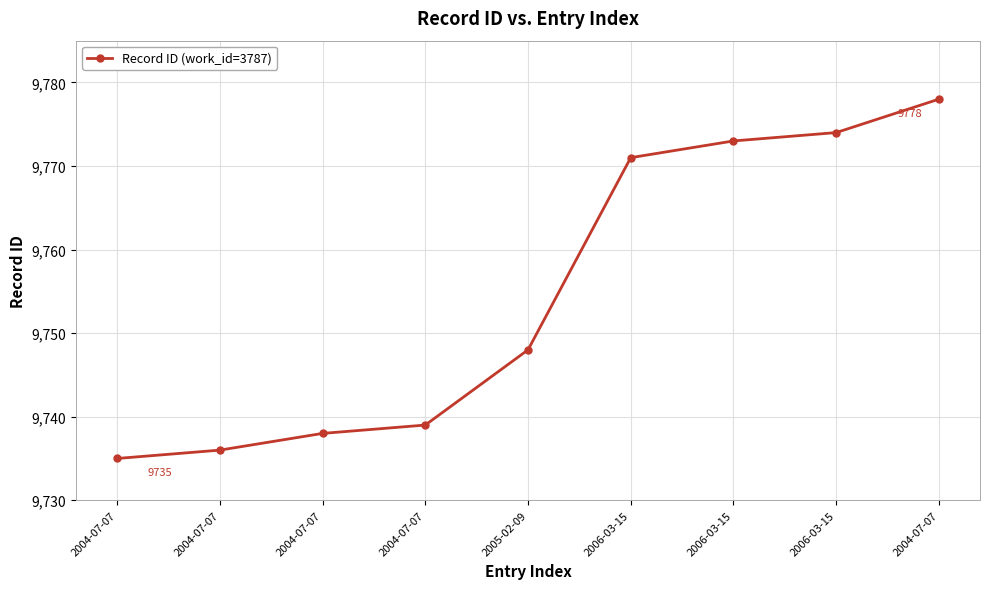

What is the difference between the values at 2004-07-07 and 2006-03-15?

38